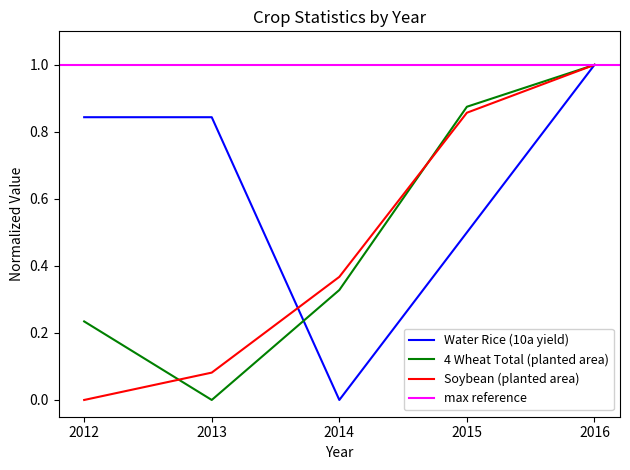

At how many categories does at least one series exceed 0?

5